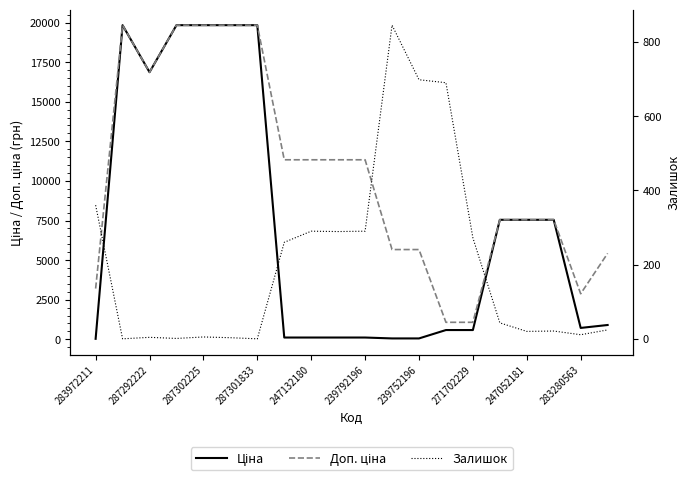

Which series has the largest total across all categories?

Доп. ціна